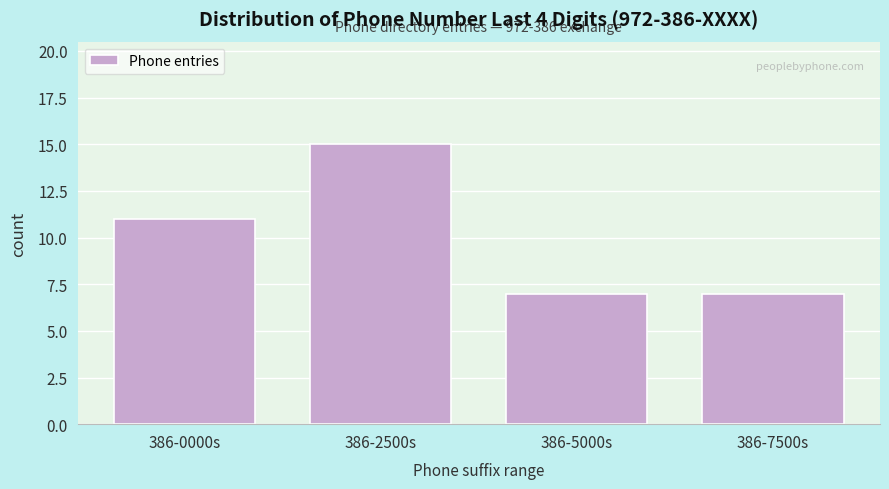

Reading left to right, list all the values displayed in this chart.

386-0000s=11	386-2500s=15	386-5000s=7	386-7500s=7